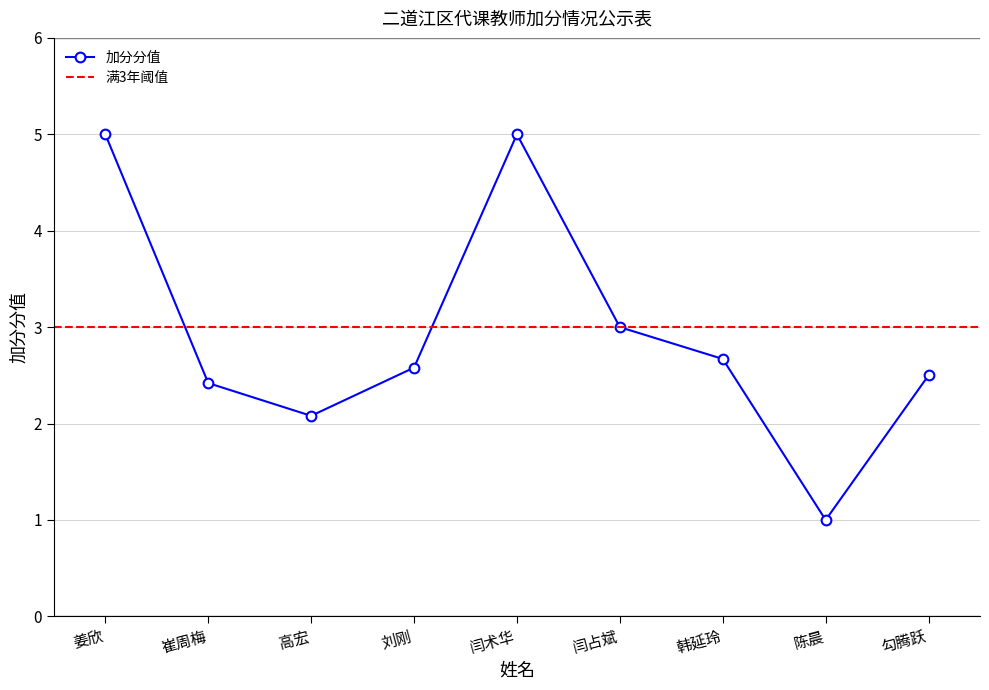

At which label is the value closest to 3?

闫占斌